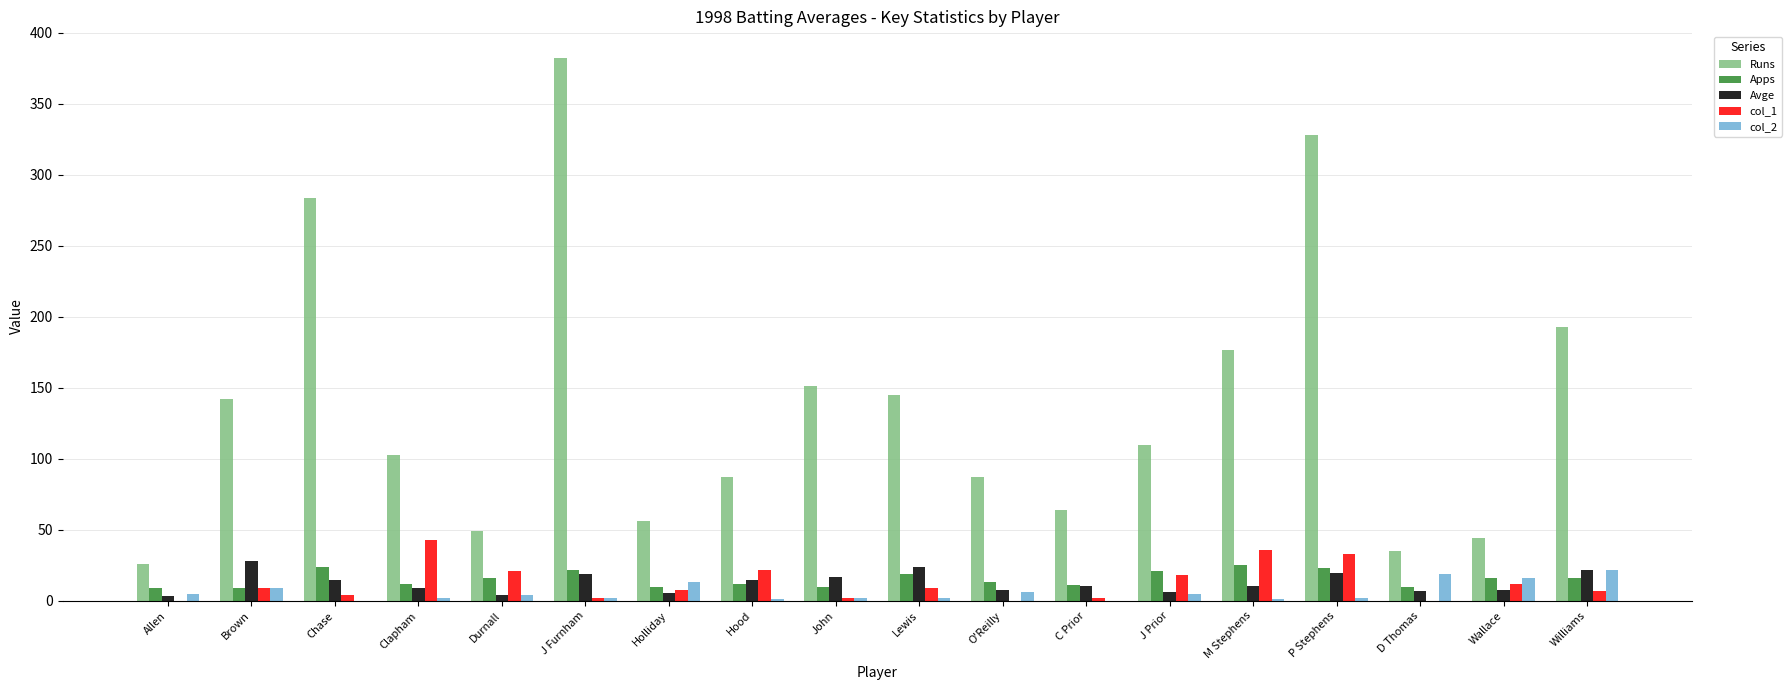

What is the difference between the Avge values at Wallace and Chase?

7.6